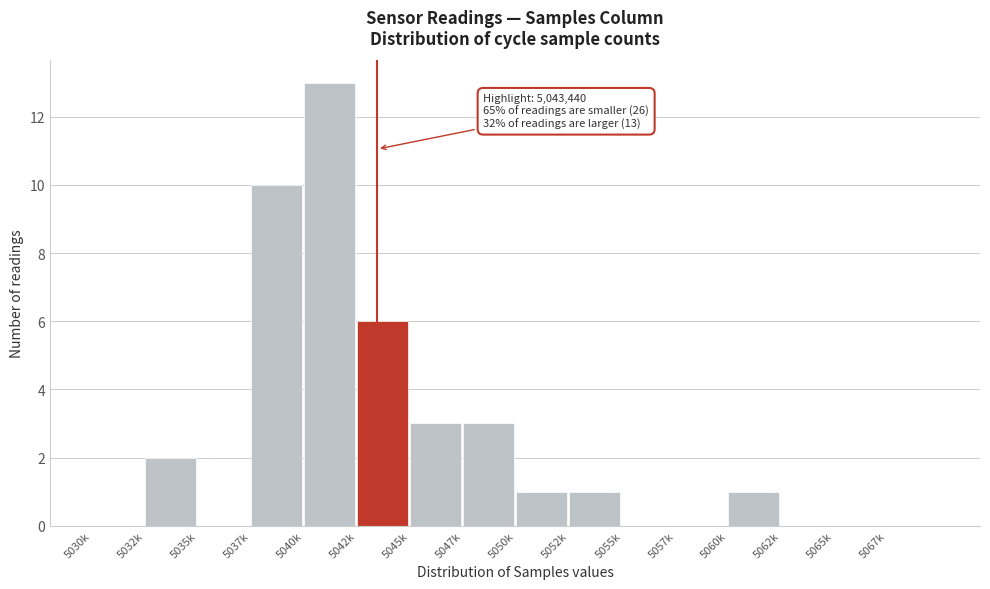

The value at 5040k is 23. True or false?

False